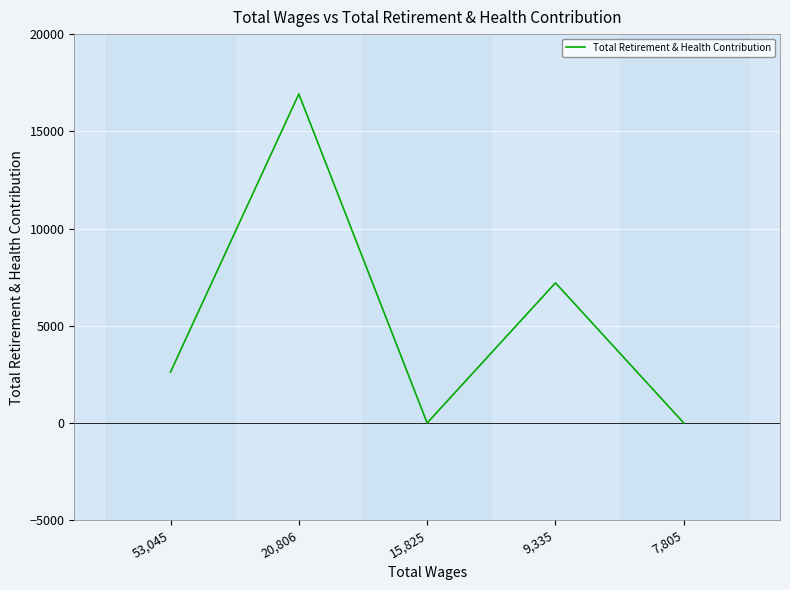

Reading left to right, extract all data points from this chart.

2621	16921	0	7207	0